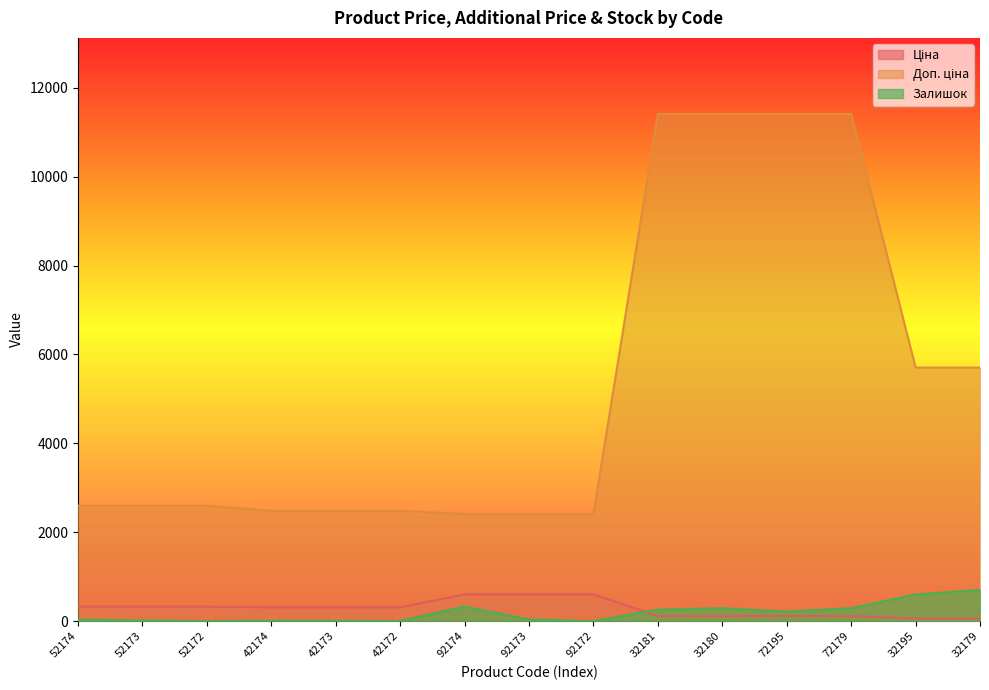

True or false: Залишок and Доп. ціна cross at least once.

False